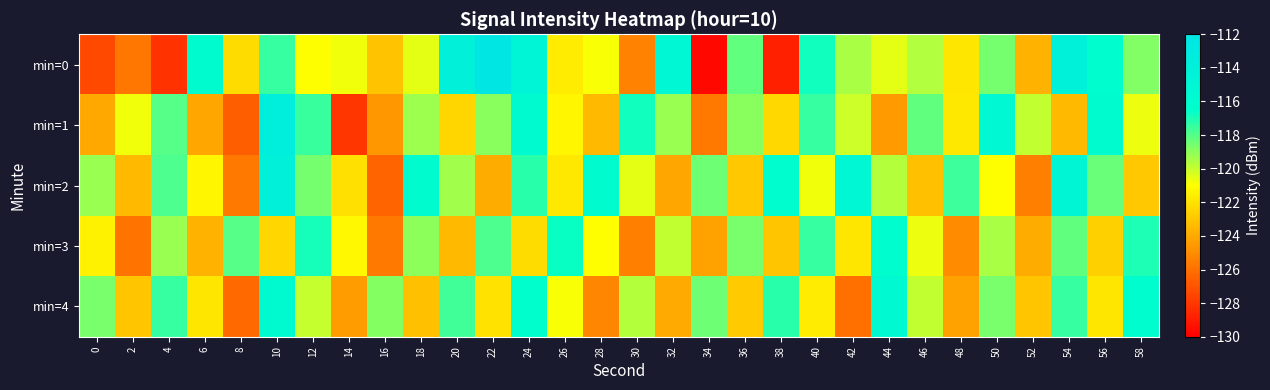

What is the minimum value shown in the chart?

-129.7